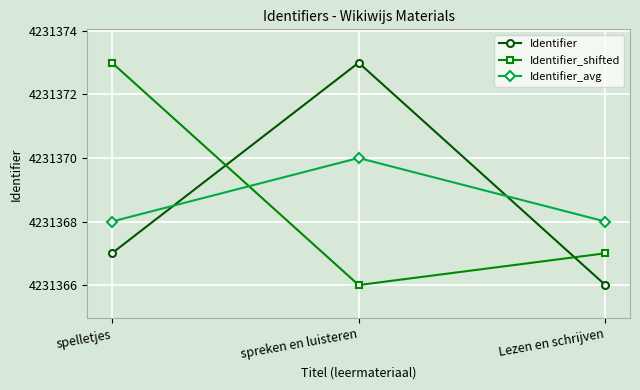

What position from the right is Lezen en schrijven?

1